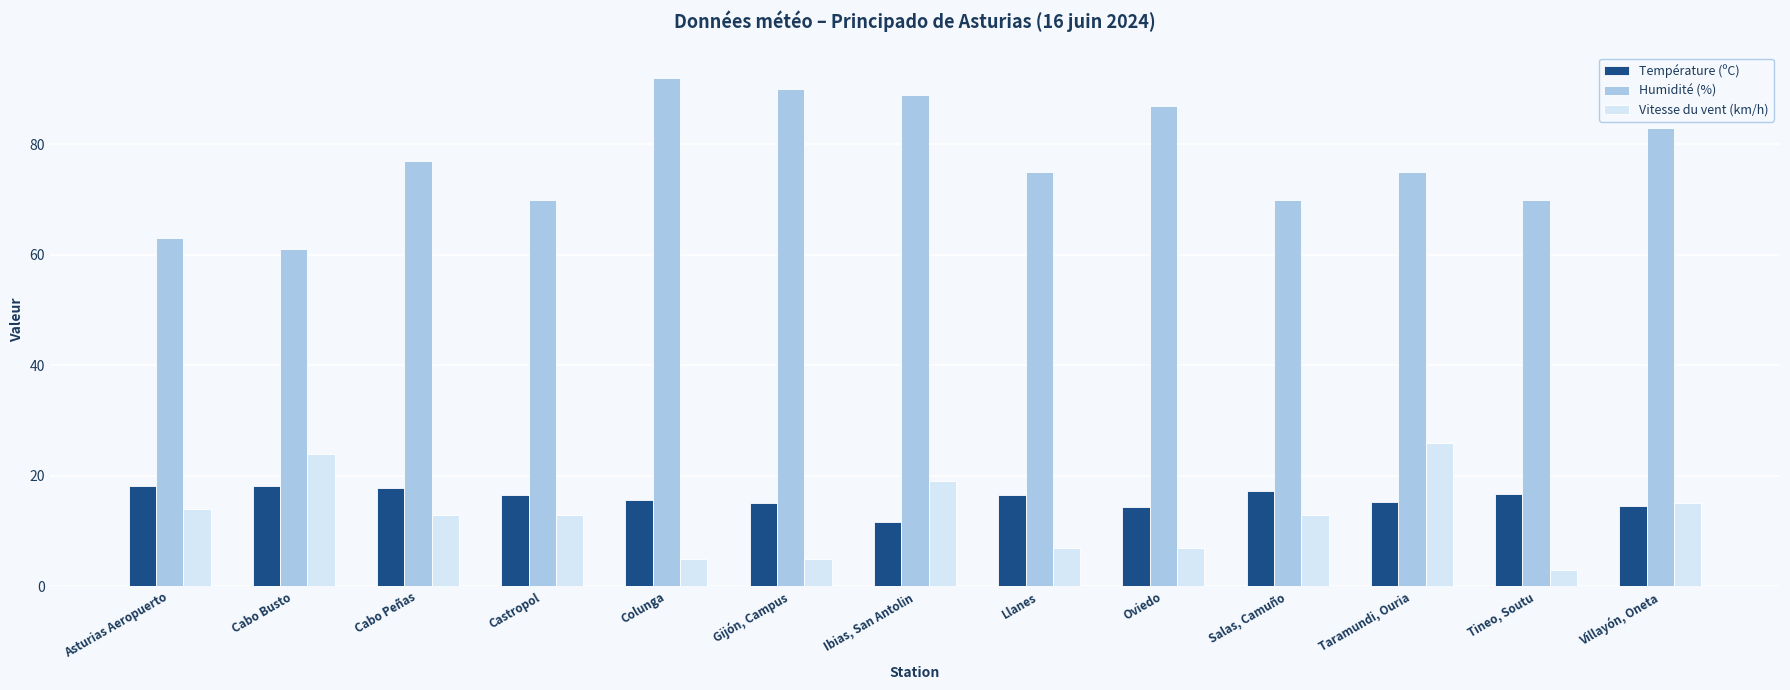

At how many categories does at least one series exceed 42?

13